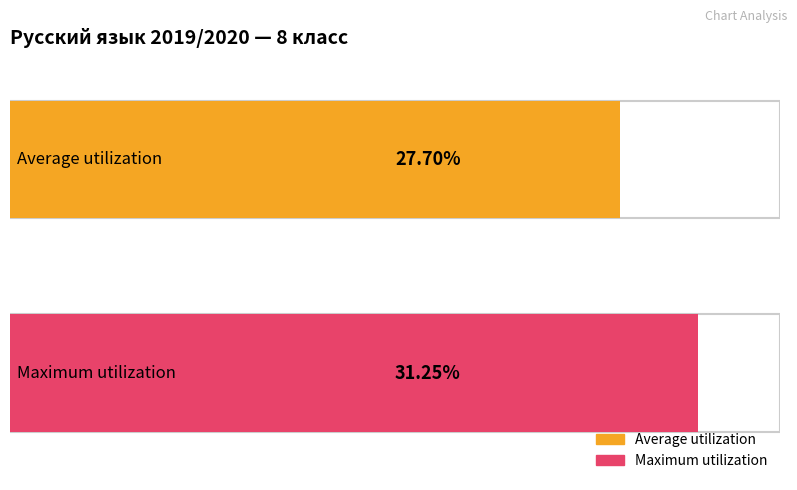

Is it true that the value at 1 is 31.2?

True